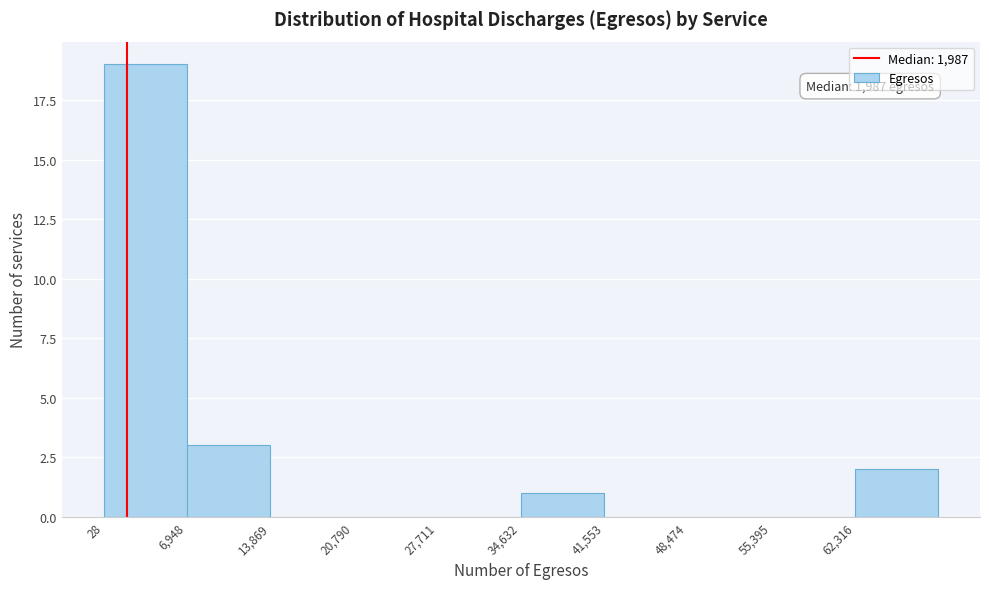

Over which range of the x-axis is the bar tallest?

0 to 7000